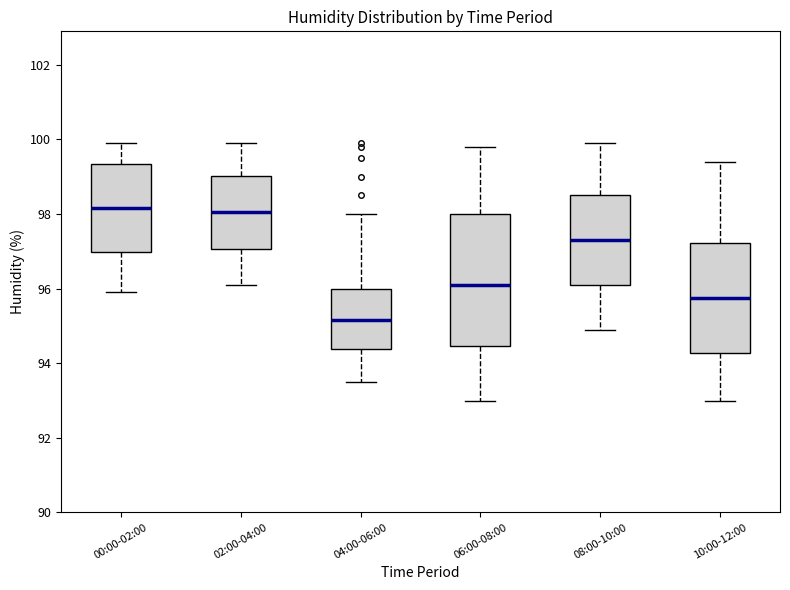

Which box has the lowest median line?

04:00-06:00